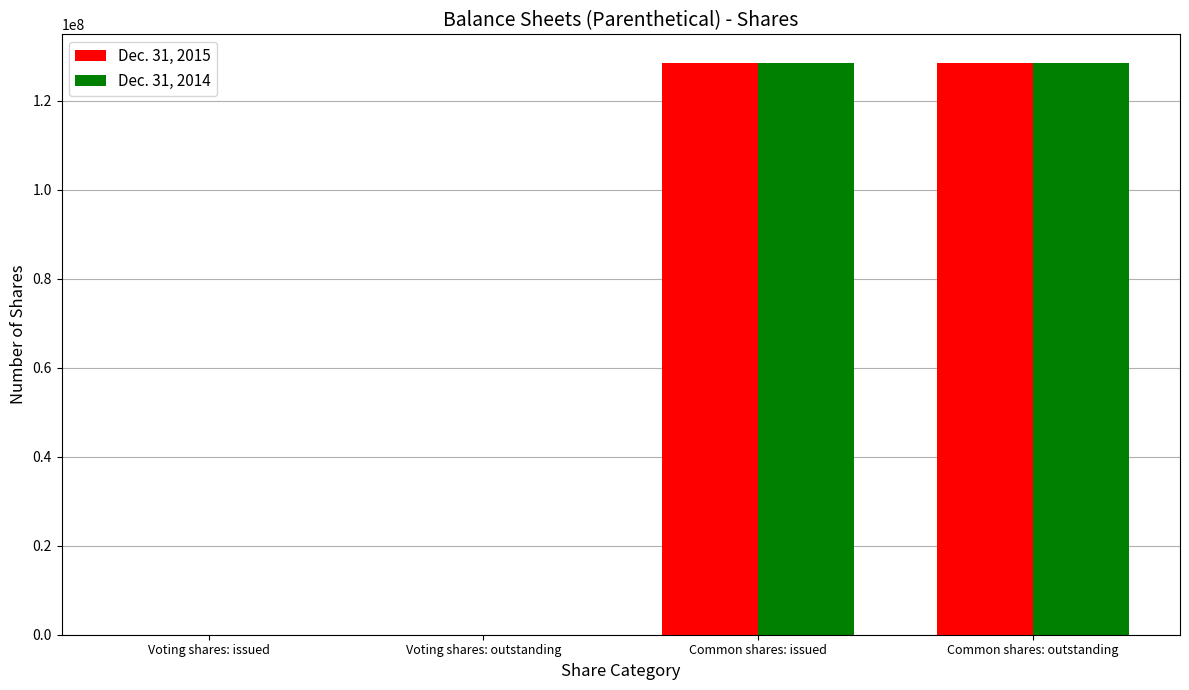

Reading left to right, what are all the values shown in this chart?

Dec. 31, 2015: Voting shares: issued=1	Voting shares: outstanding=1	Common shares: issued=128544174	Common shares: outstanding=128544174
Dec. 31, 2014: Voting shares: issued=1	Voting shares: outstanding=1	Common shares: issued=128544174	Common shares: outstanding=128544174